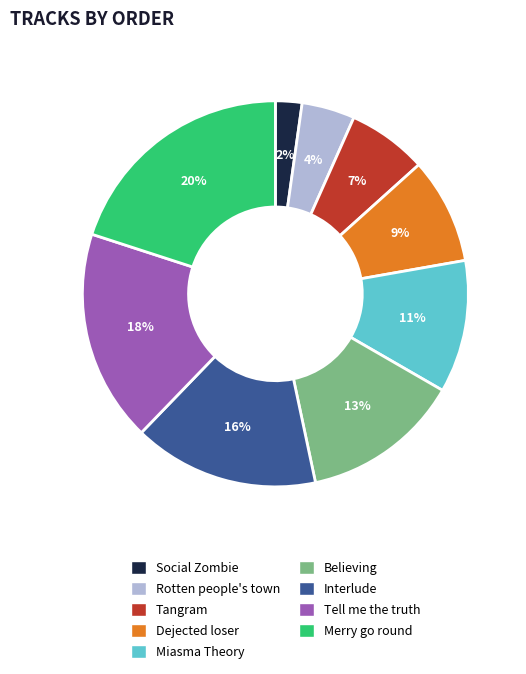

Between Miasma Theory and Dejected loser, which is larger?

Miasma Theory